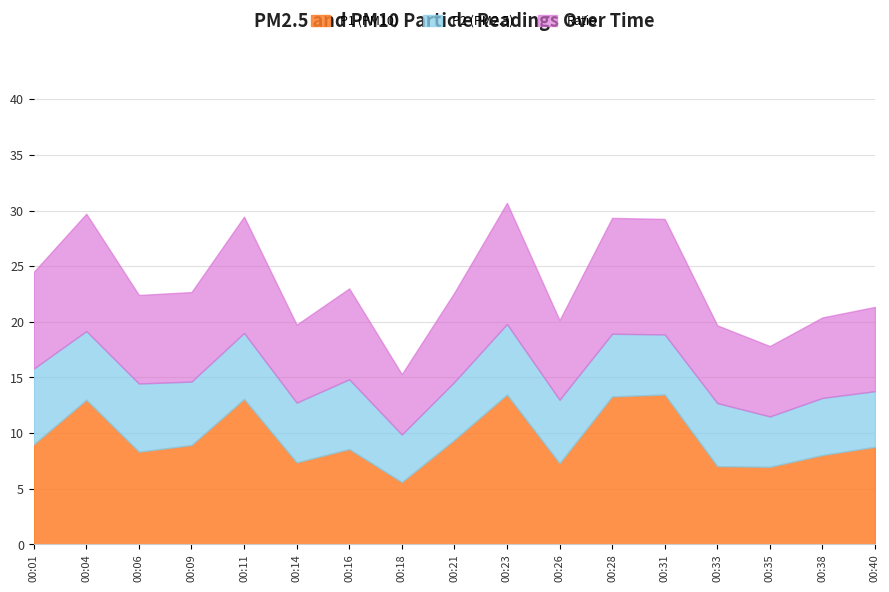

What is the highest value of the P1 (PM10) series?

13.5